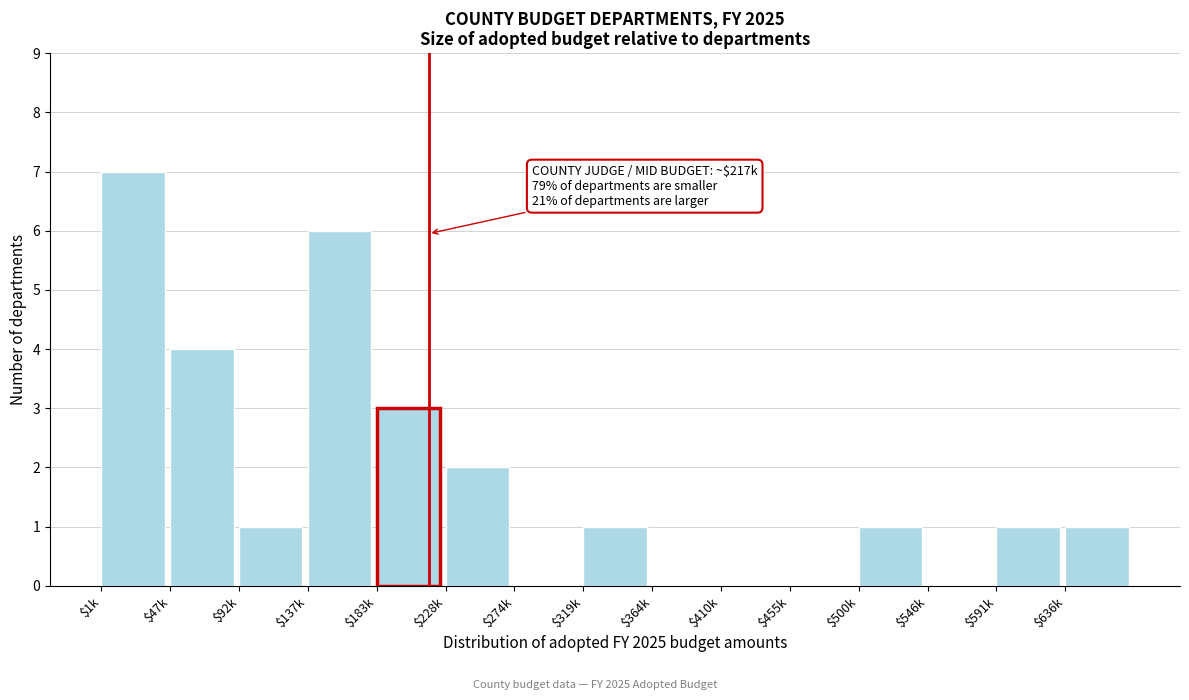

The value at $636k is 2. True or false?

False